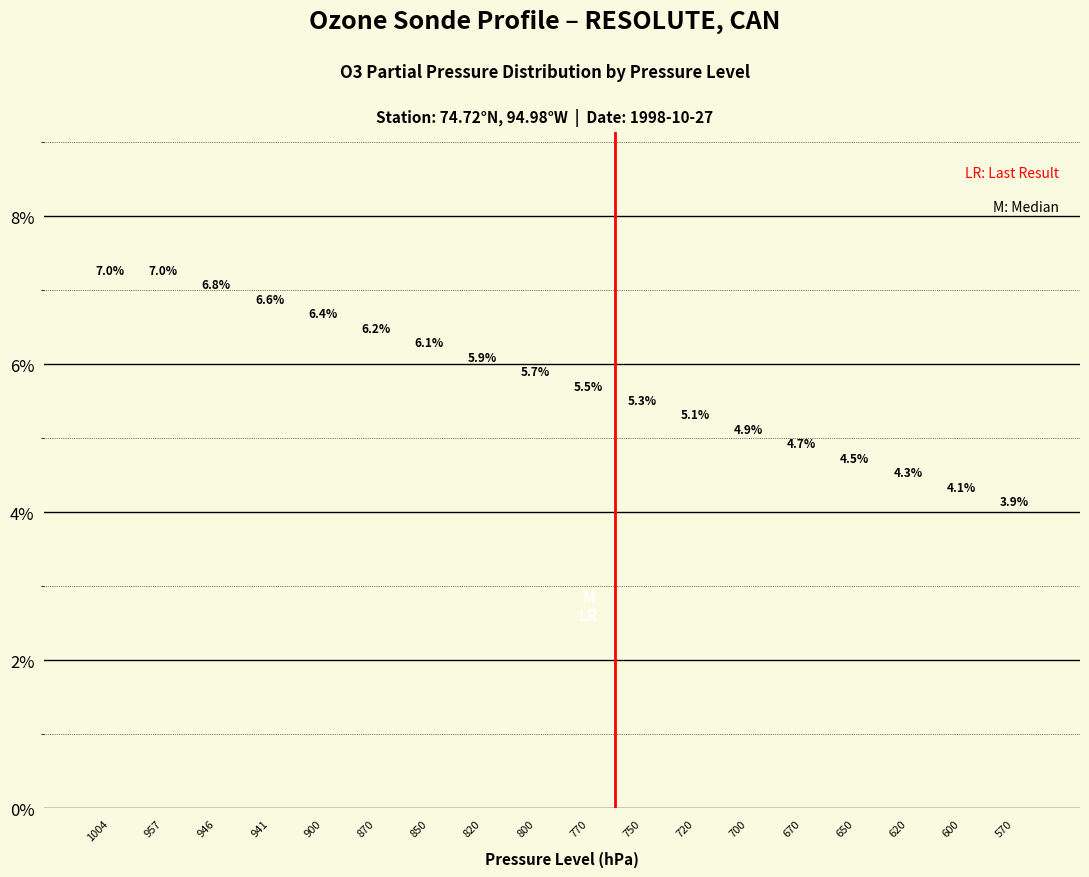

What is the sum of the values at 1004 and 900?

13.5